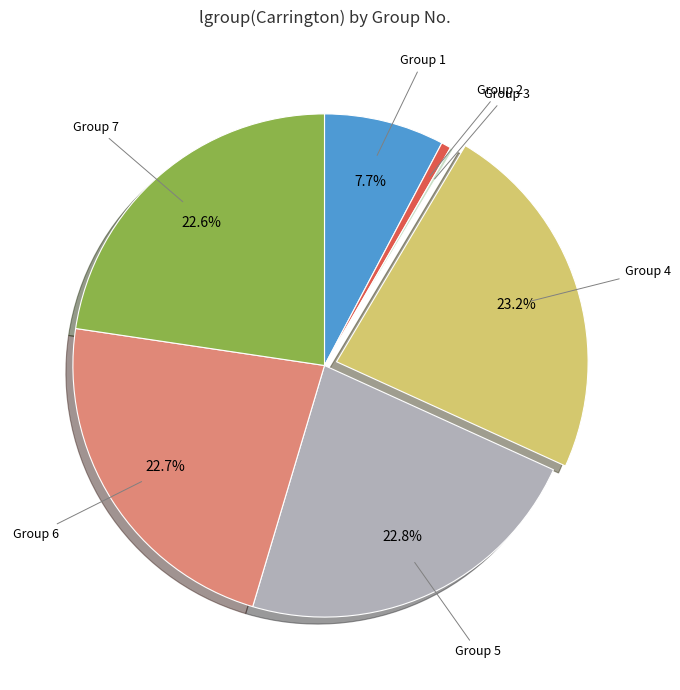

Does any single category account for the majority?

No